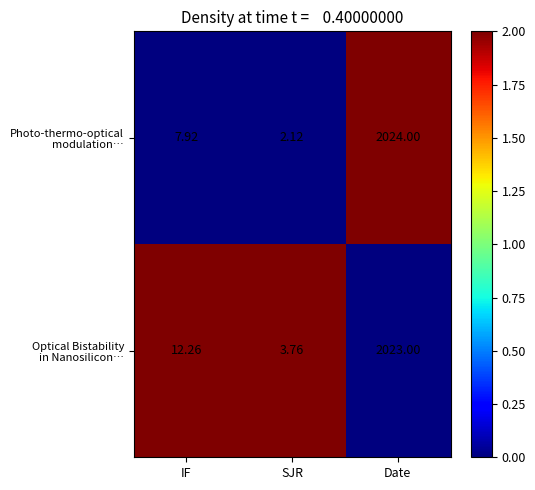

At which category is the sum across all series the highest?

Date